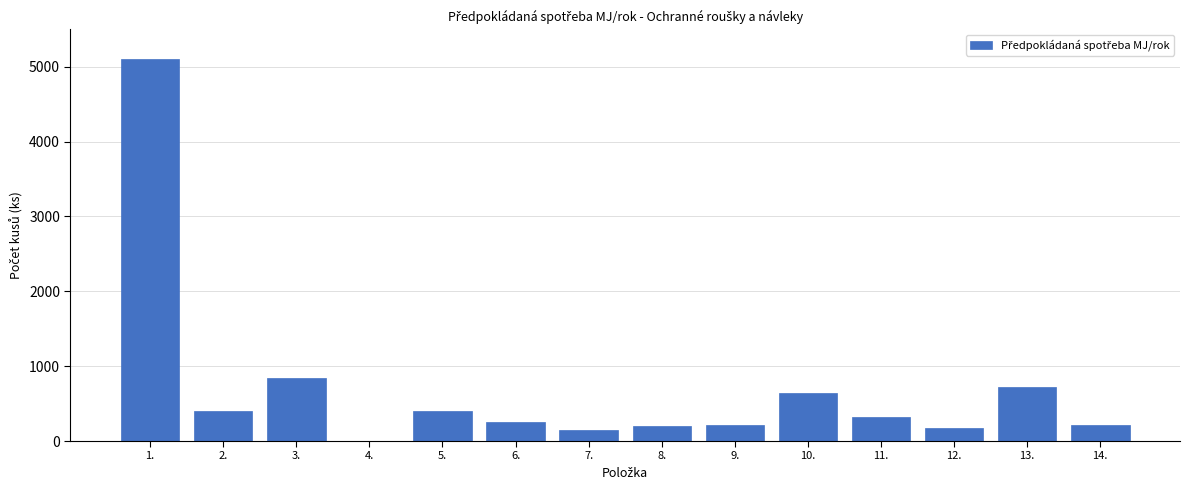

What is the change in value from 3. to 12.?

-660